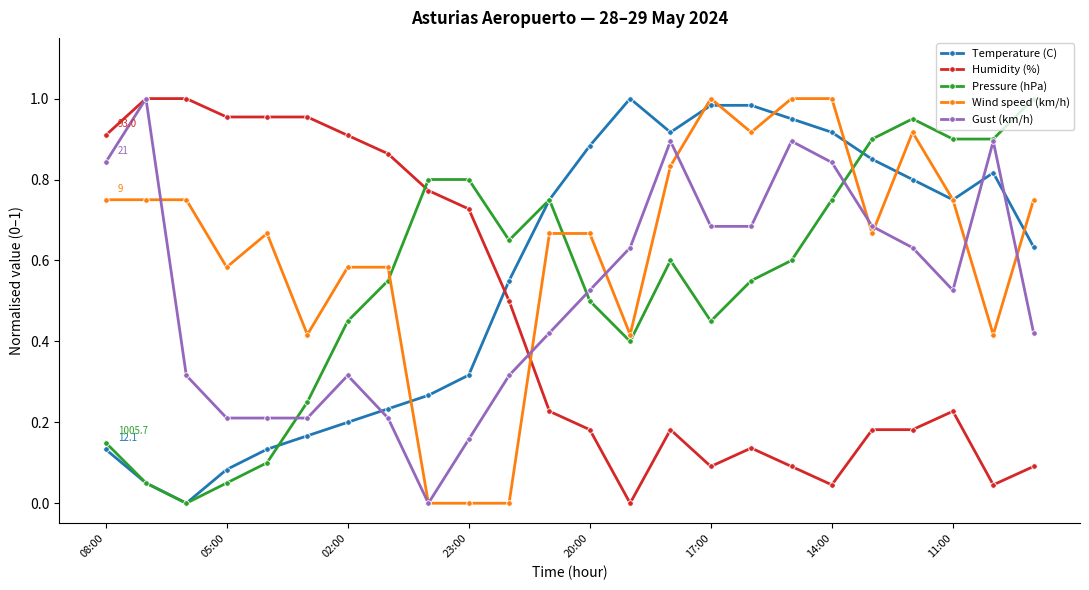

Which series ends up on top after the final intersection of Pressure (hPa) and Humidity (%)?

Pressure (hPa)